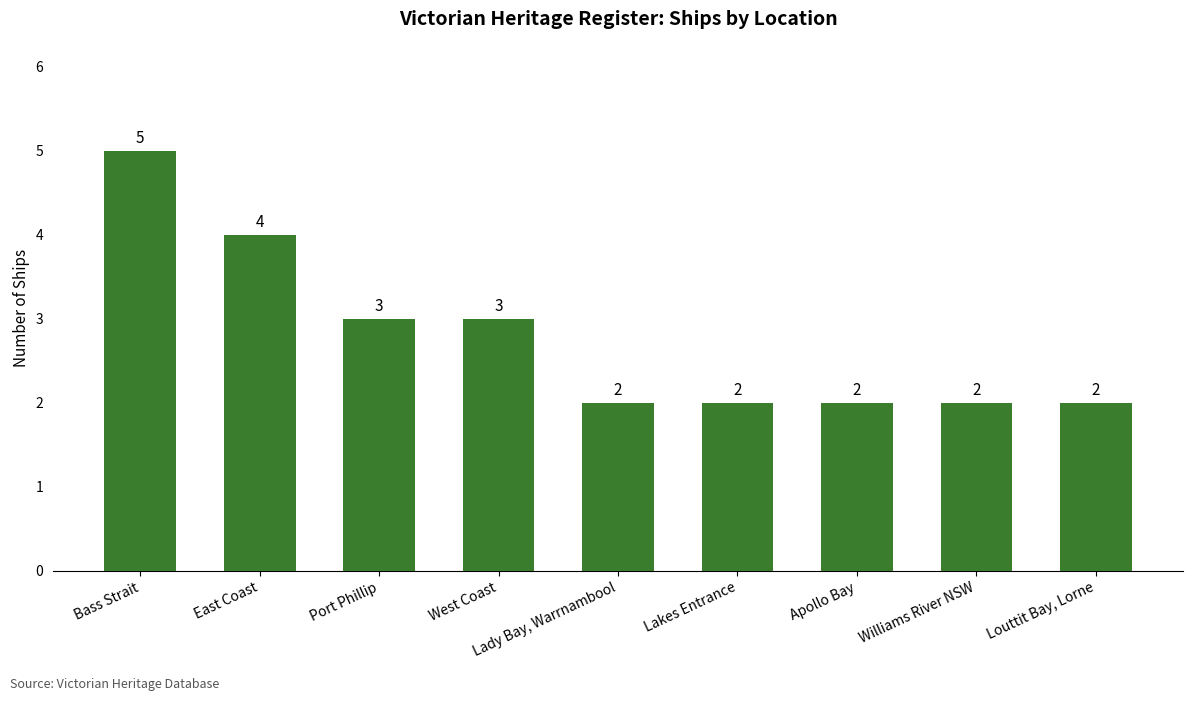

What value does the data have at Williams River NSW?

2